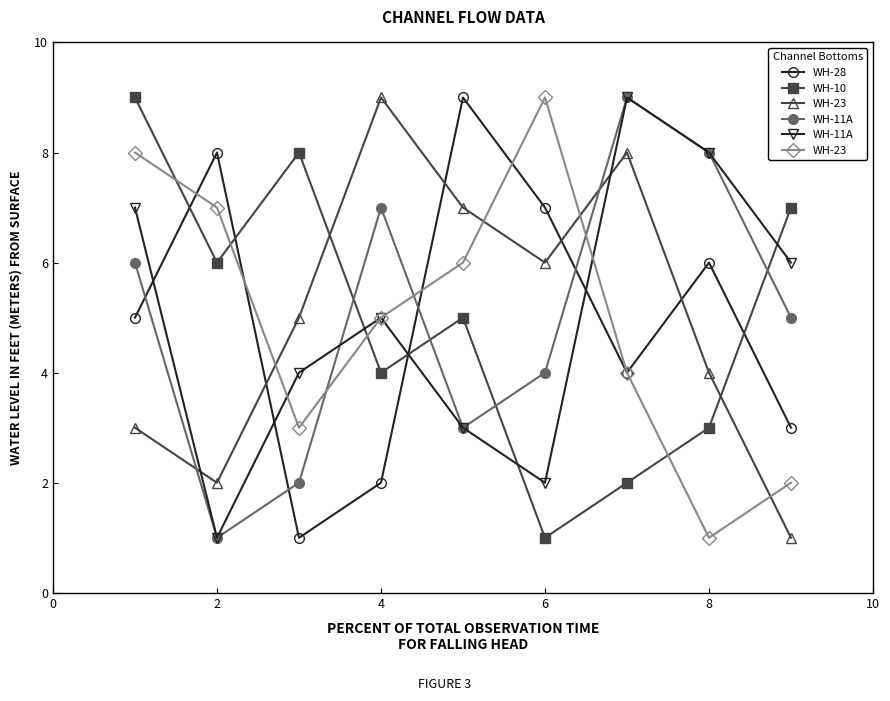

What are all the series names shown in the legend?

WH-28, WH-10, WH-23, WH-11A